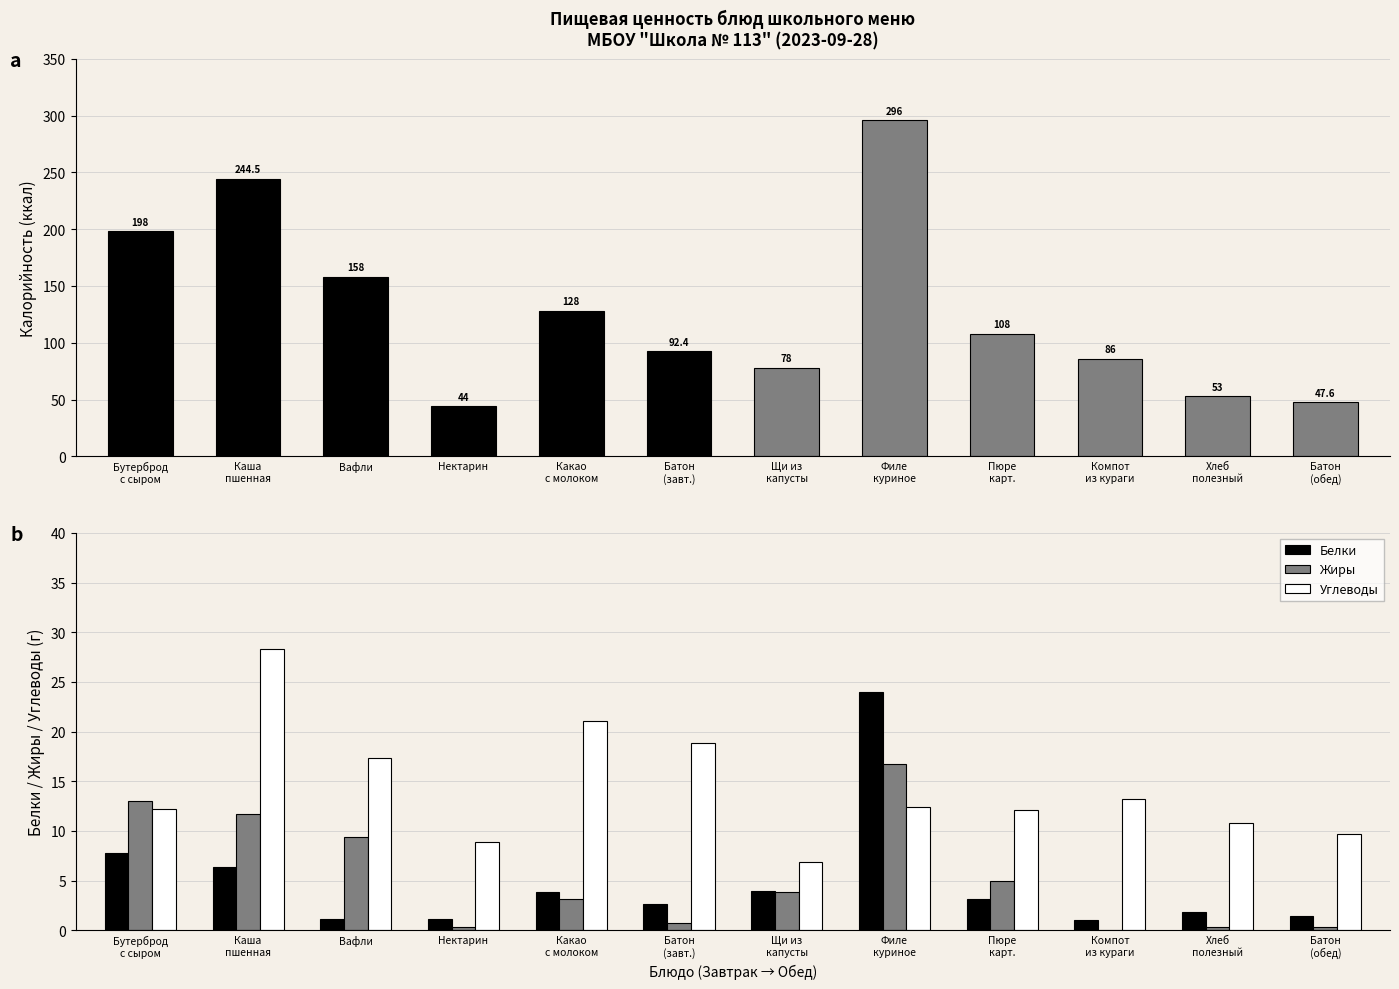

What are all the series names shown in the legend?

Калорийность, Белки, Жиры, Углеводы